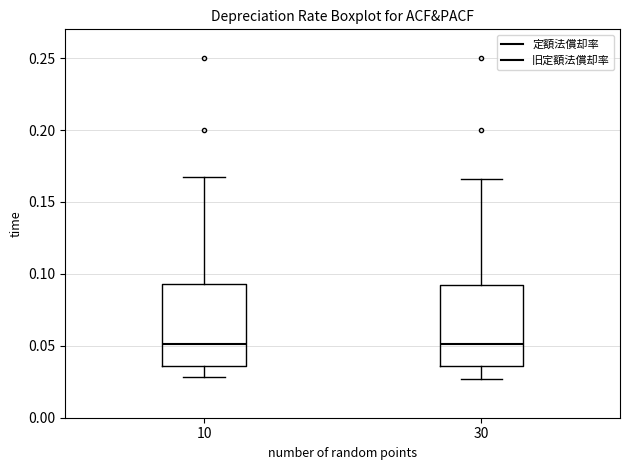

Where does the median line of the box at x = 30 sit on the y-axis? The values are not printed on the chart, so give them approximately, as read against the axis.

0.050